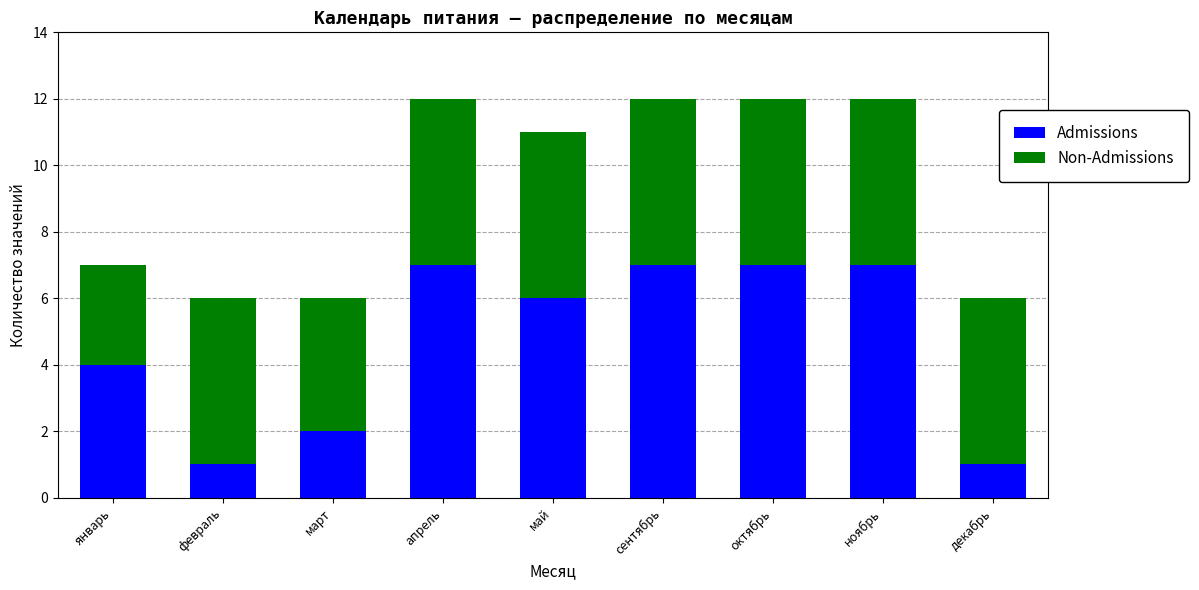

How many data points does each series have?

9